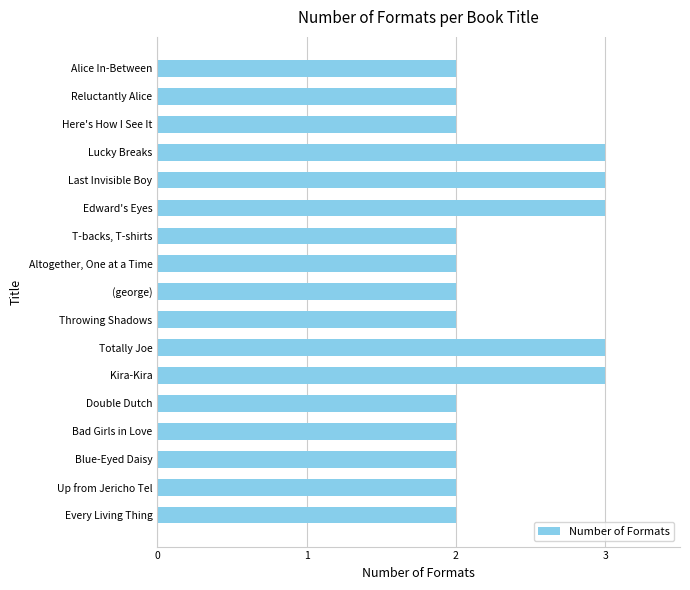

What is the difference between the second highest and second lowest values?

1